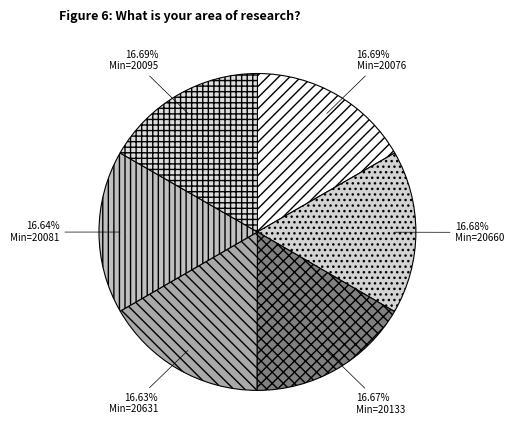

How many segments does this pie chart have?

6